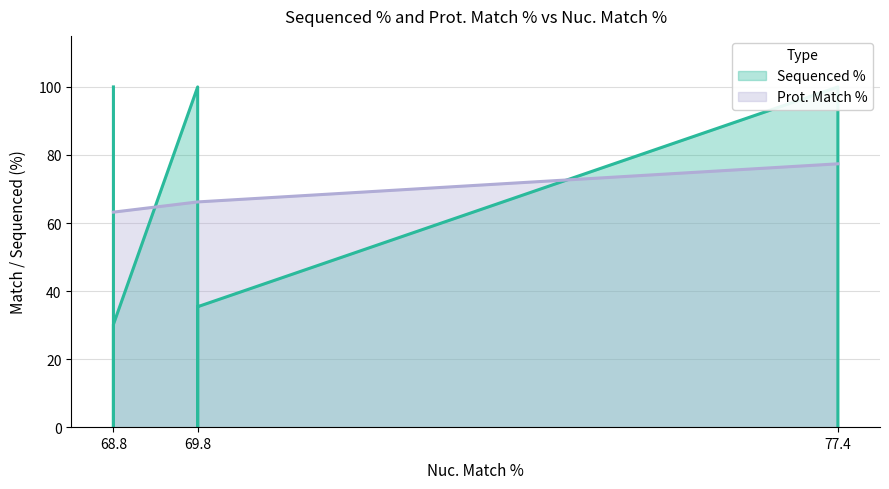

What is the label of the 5th point from the right?

69.8